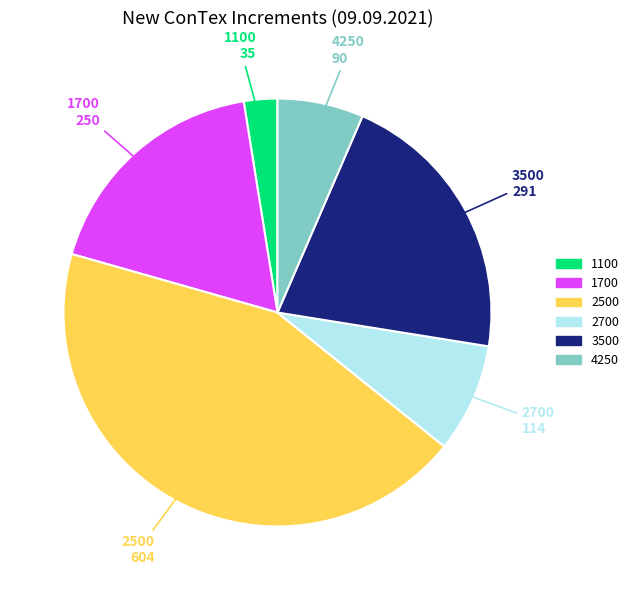

Which category has the smallest portion of the pie?

1100